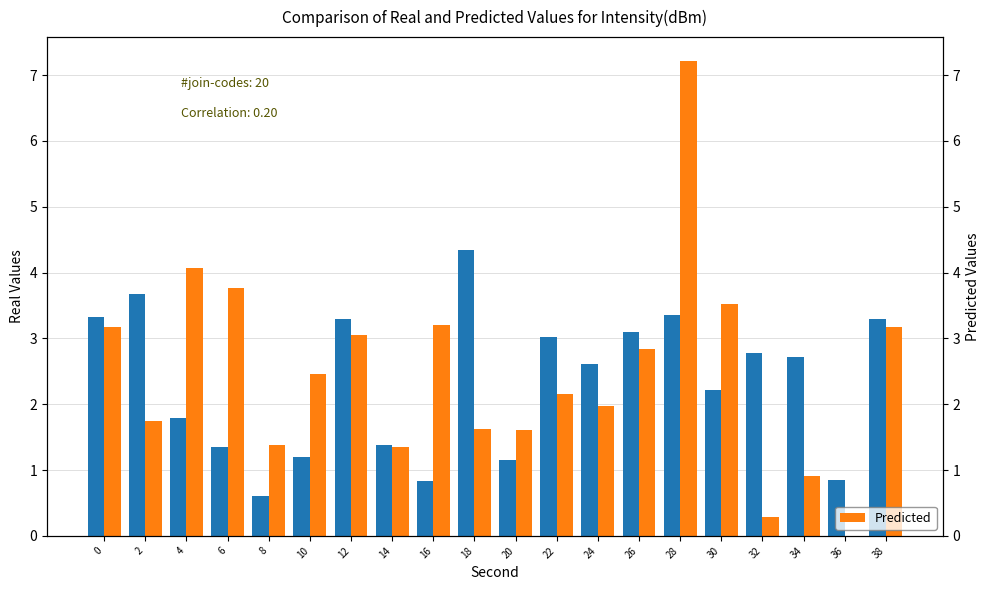

What is the difference between the second highest and minimum values in the Real Values series?

3.1